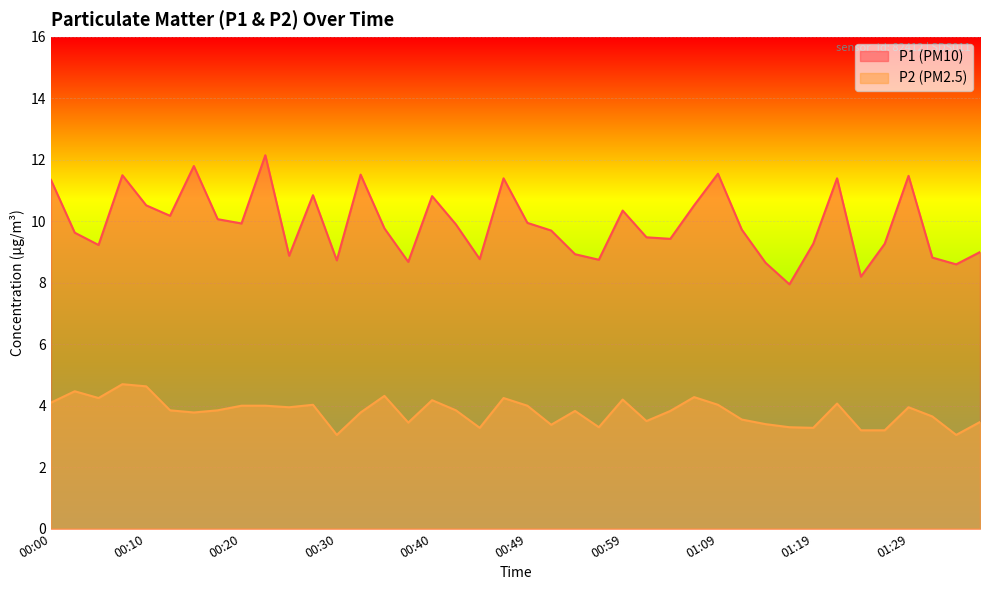

Does the chart display data point markers on the line(s)?

No